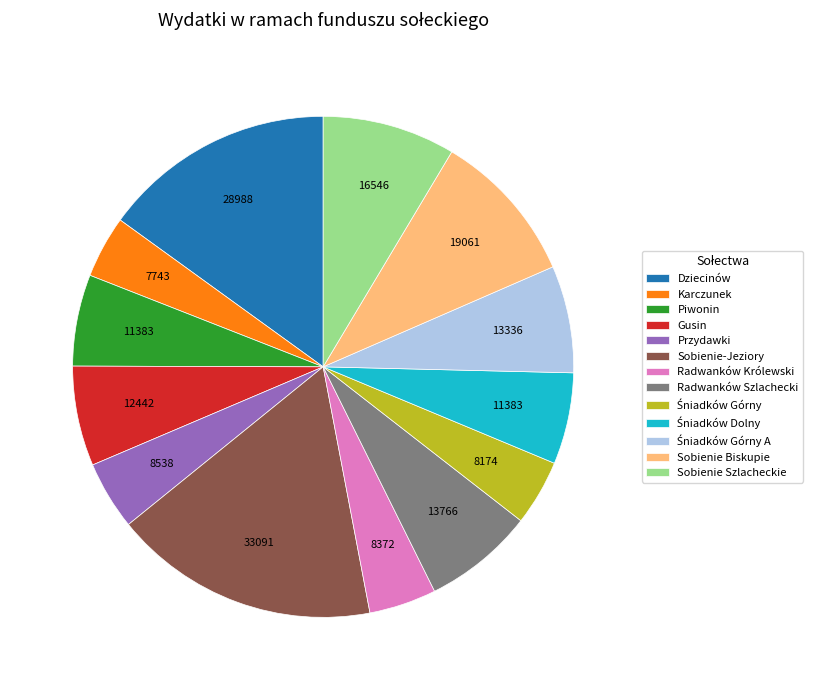

Does Piwonin account for over 50% of the chart?

No